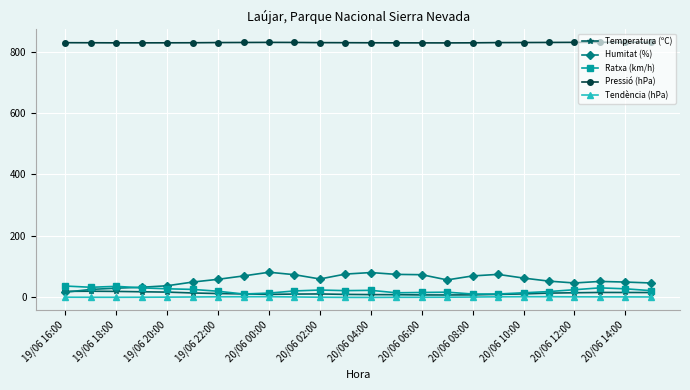

True or false: Pressió (hPa) and Humitat (%) cross at least once.

False